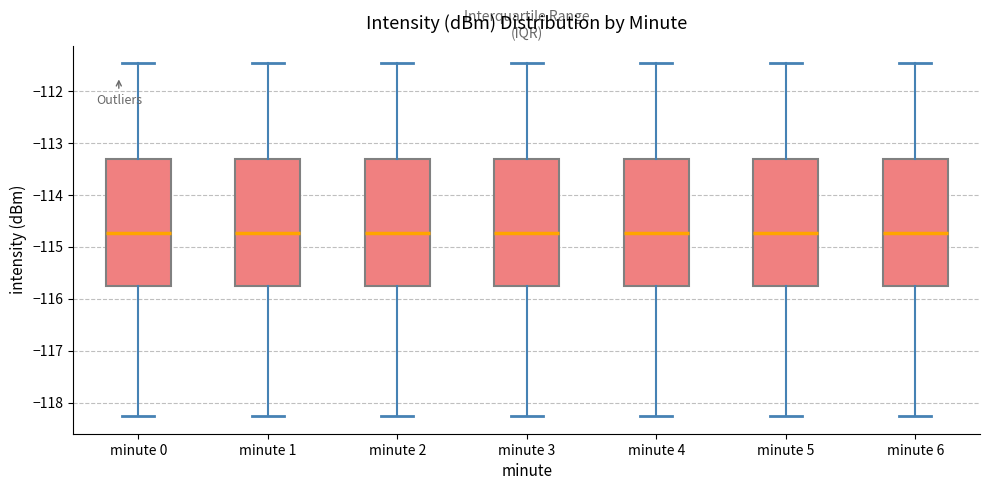

Reading left to right, read every box against the y-axis: the position of its median line, the range the box covers, and the ends of its whiskers. The values are not printed on the chart, so give them approximately, as read against the axis.

minute 0: median -114.7, box -115.7 to -113.3, whiskers -118.3 to -111.5
minute 1: median -114.7, box -115.7 to -113.3, whiskers -118.3 to -111.5
minute 2: median -114.7, box -115.7 to -113.3, whiskers -118.3 to -111.5
minute 3: median -114.7, box -115.7 to -113.3, whiskers -118.3 to -111.5
minute 4: median -114.7, box -115.7 to -113.3, whiskers -118.3 to -111.5
minute 5: median -114.7, box -115.7 to -113.3, whiskers -118.3 to -111.5
minute 6: median -114.7, box -115.7 to -113.3, whiskers -118.3 to -111.5